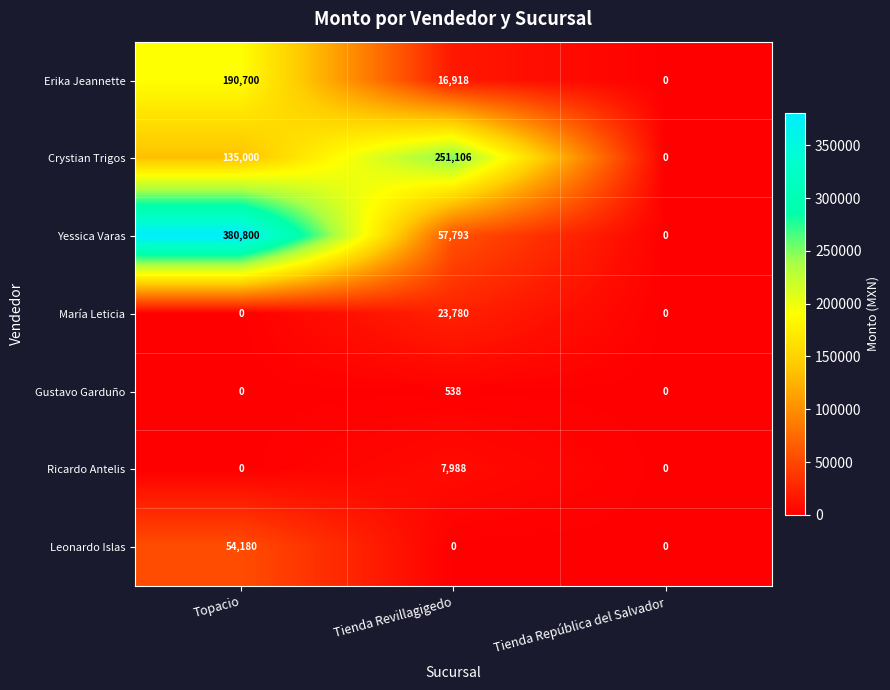

What is the highest value of the Leonardo Islas series?

54180